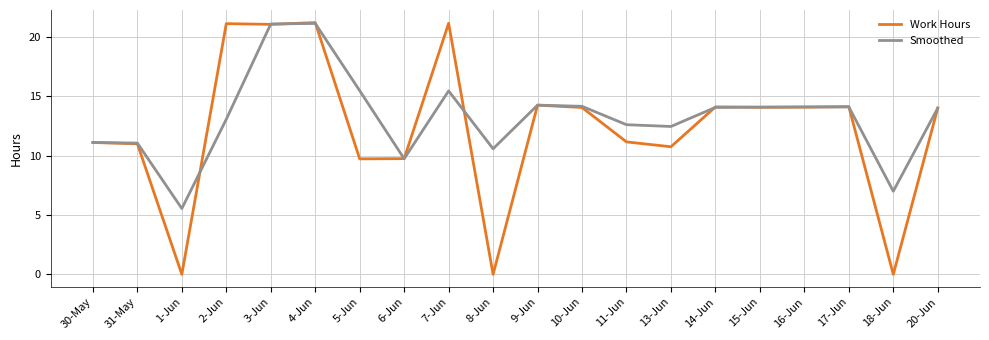

What position from the left is 6-Jun?

8